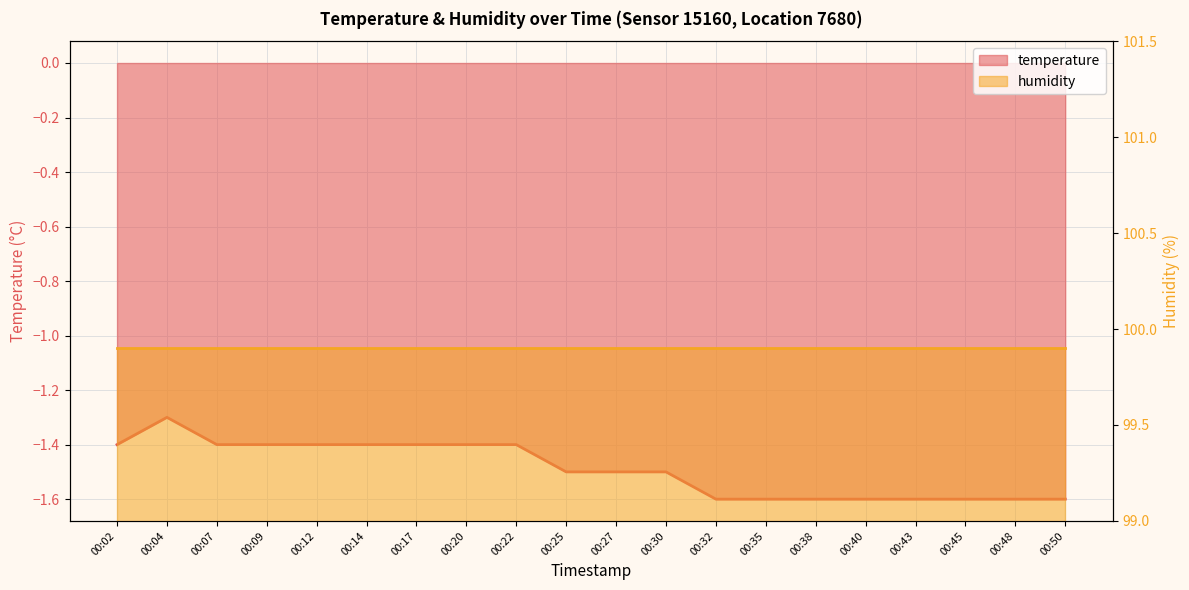

What is the difference between the maximum and minimum values?

0.3